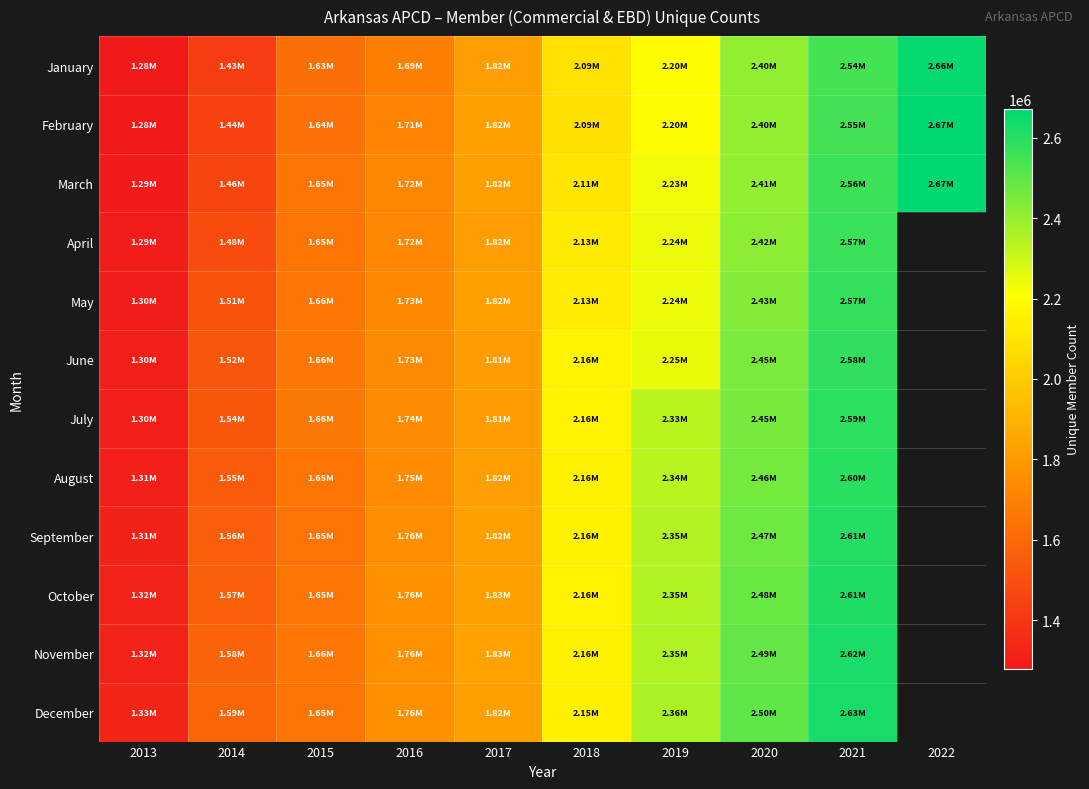

Reading right to left, extract all data points from this chart.

January: 2022=2660397	2021=2544372	2020=2403308	2019=2203427	2018=2091464	2017=1820201	2016=1692286	2015=1632330	2014=1425714	2013=1278875
February: 2022=2667631	2021=2546816	2020=2401721	2019=2203295	2018=2089141	2017=1822383	2016=1706555	2015=1636351	2014=1440353	2013=1281393
March: 2022=2671798	2021=2560523	2020=2407628	2019=2232292	2018=2105876	2017=1821838	2016=1720654	2015=1649610	2014=1456865	2013=1287130
April: 2022=0	2021=2567487	2020=2415244	2019=2240604	2018=2127357	2017=1820231	2016=1723138	2015=1651972	2014=1483262	2013=1291163
May: 2022=0	2021=2574893	2020=2432508	2019=2240908	2018=2130525	2017=1822107	2016=1728186	2015=1655137	2014=1513973	2013=1295081
June: 2022=0	2021=2582488	2020=2446086	2019=2245284	2018=2163549	2017=1813296	2016=1734931	2015=1659737	2014=1524521	2013=1299116
July: 2022=0	2021=2588463	2020=2453656	2019=2332771	2018=2159329	2017=1814192	2016=1741085	2015=1663320	2014=1535671	2013=1302509
August: 2022=0	2021=2595446	2020=2459071	2019=2336621	2018=2155980	2017=1817645	2016=1746779	2015=1652264	2014=1547839	2013=1307078
September: 2022=0	2021=2605129	2020=2470583	2019=2345196	2018=2156695	2017=1820757	2016=1756741	2015=1647591	2014=1559361	2013=1314850
October: 2022=0	2021=2614277	2020=2478776	2019=2350412	2018=2162407	2017=1828194	2016=1762531	2015=1651700	2014=1569495	2013=1320687
November: 2022=0	2021=2621114	2020=2488009	2019=2353359	2018=2157273	2017=1834133	2016=1762168	2015=1658517	2014=1580547	2013=1324589
December: 2022=0	2021=2627992	2020=2497602	2019=2359480	2018=2150834	2017=1820910	2016=1758740	2015=1652180	2014=1587069	2013=1329801